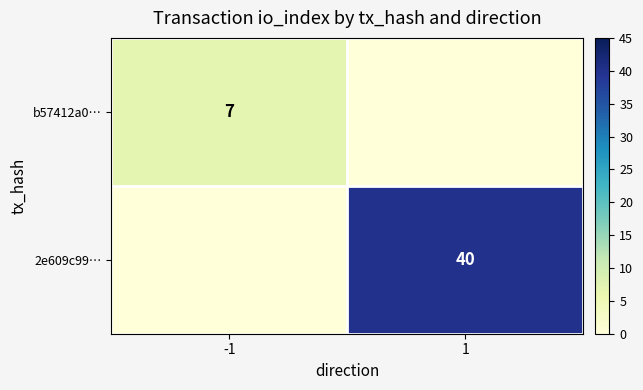

The 2e609c99… series shows 18 at 1. True or false?

False